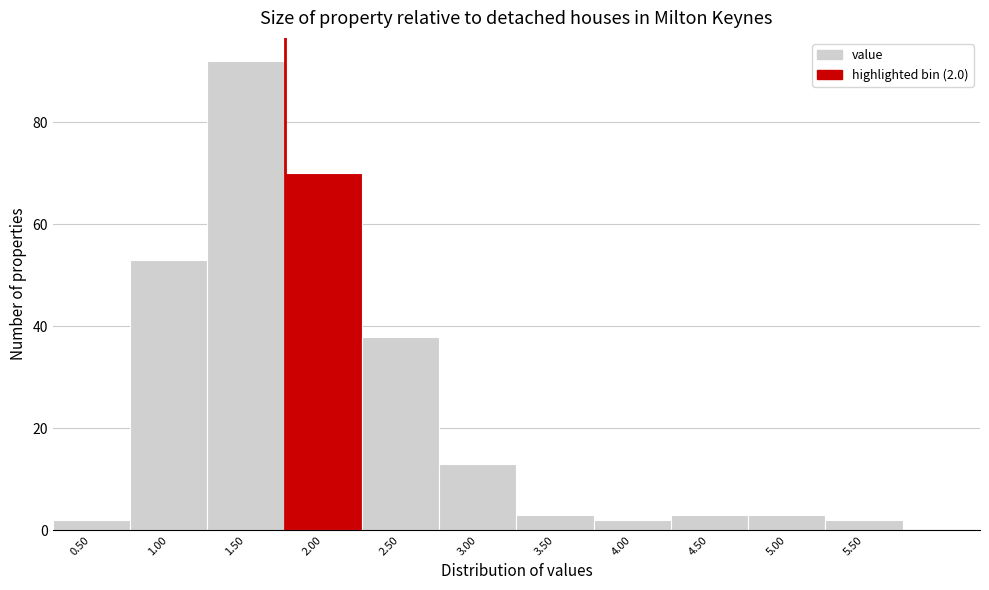

Reading left to right, extract all data points from this chart.

0.50=2	1.00=53	1.50=92	2.00=70	2.50=38	3.00=13	3.50=3	4.00=2	4.50=3	5.00=3	5.50=2